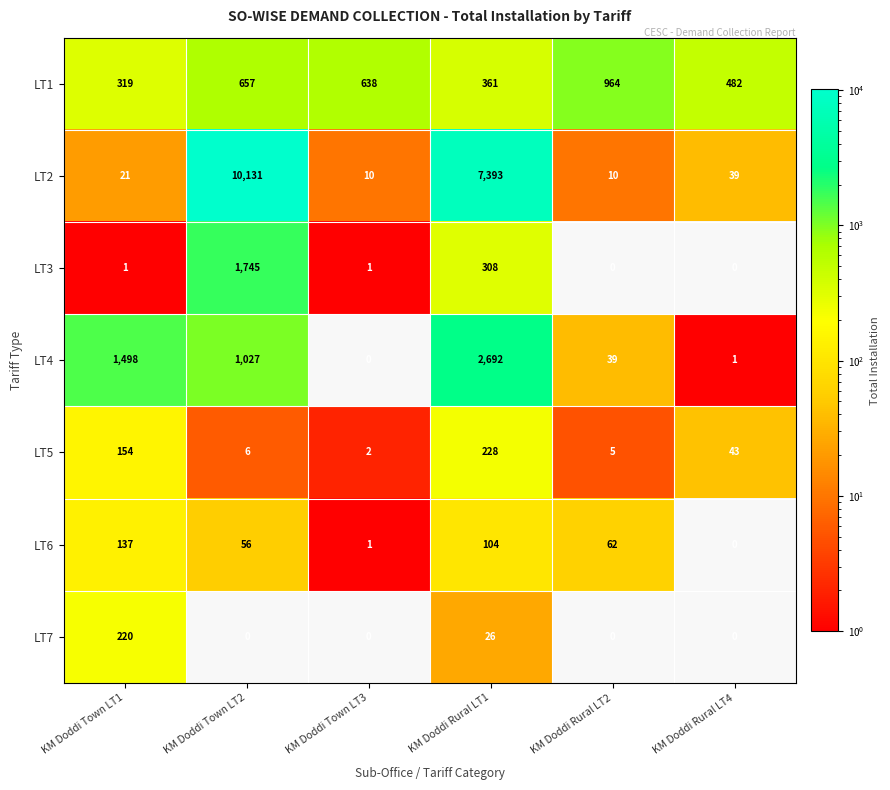

What is the difference between the maximum and minimum values in the LT5 series?

226